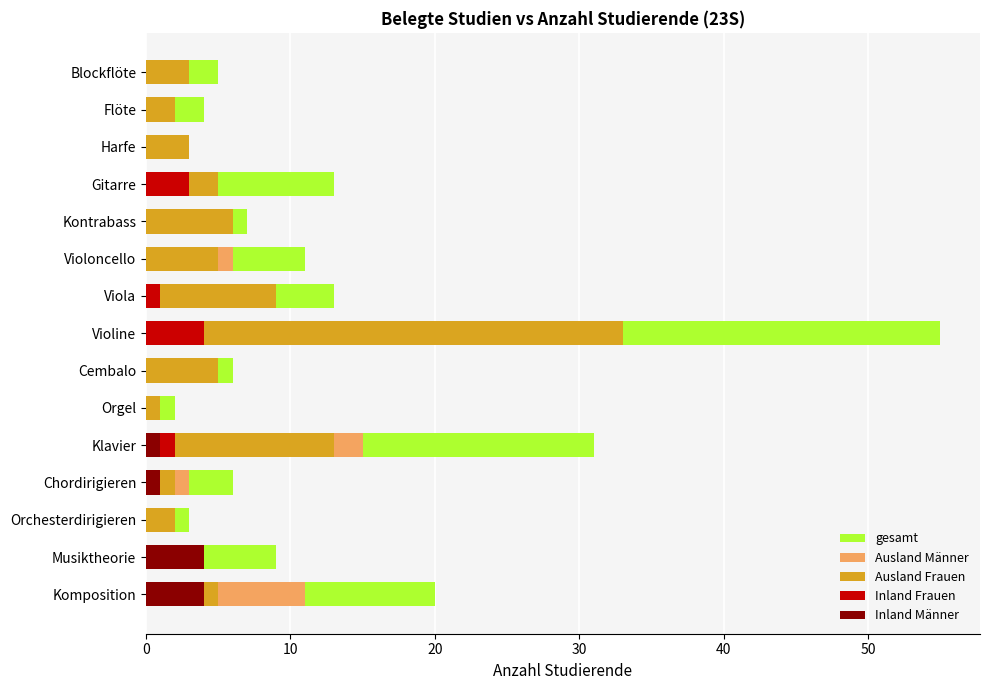

Reading left to right, extract all data points from this chart.

gesamt: 20	9	3	6	31	2	6	55	13	11	7	13	3	4	5
Ausland Männer: 11	4	1	3	15	1	1	18	3	6	1	5	0	2	2
Ausland Frauen: 5	0	2	2	13	1	5	33	9	5	6	5	3	2	3
Inland Frauen: 0	1	0	0	2	0	0	4	1	0	0	3	0	0	0
Inland Männer: 4	4	0	1	1	0	0	0	0	0	0	0	0	0	0